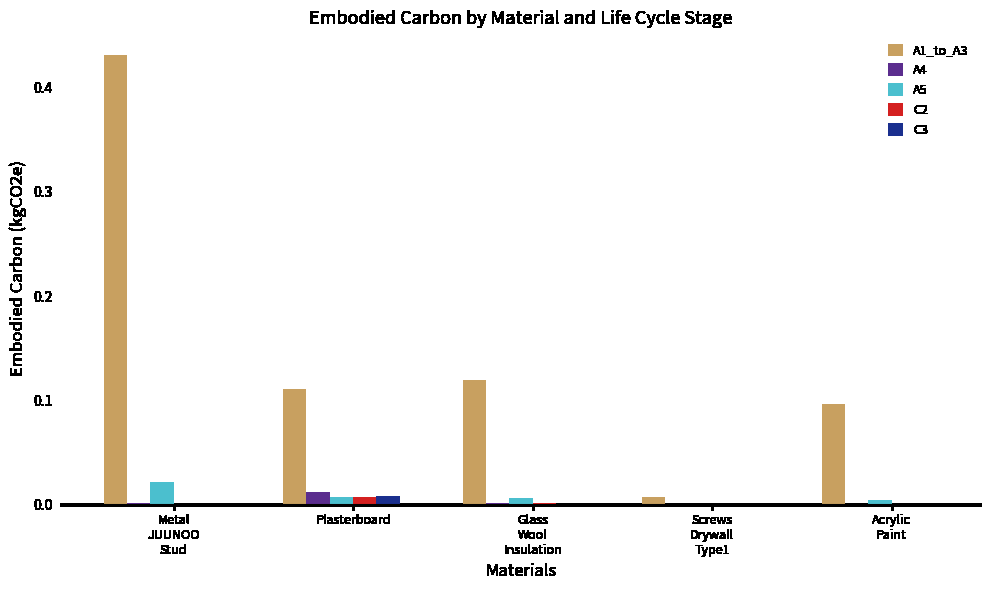

Which series has the largest range (max minus min)?

A1_to_A3